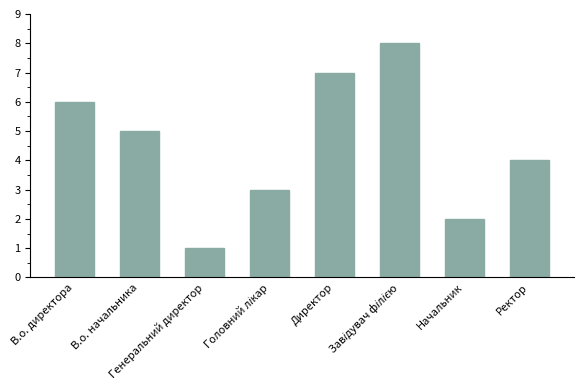

What is the greatest value displayed?

8